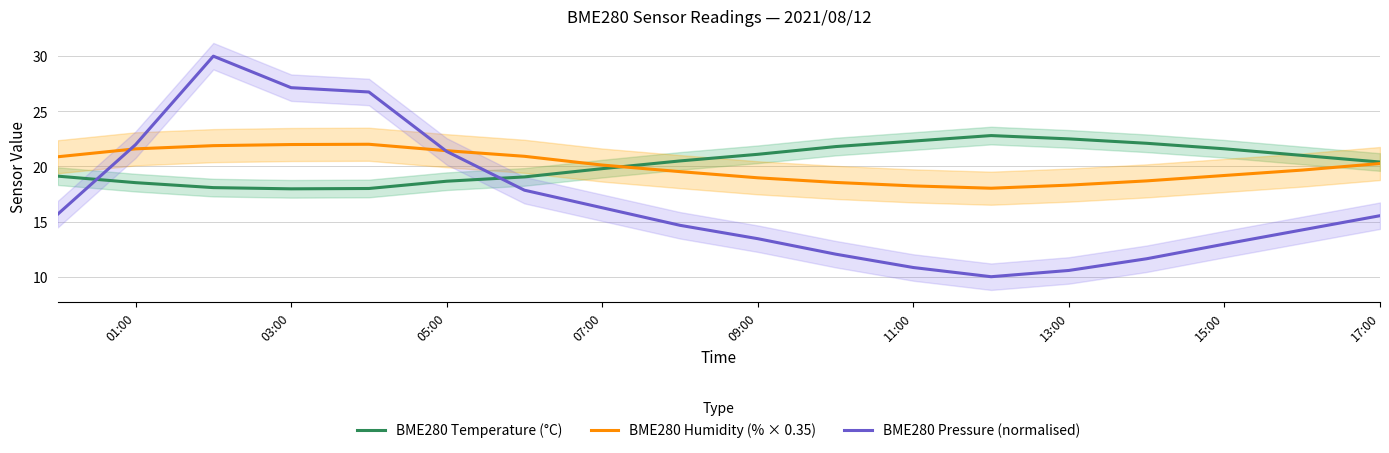

The value of BME280 Temperature (°C) at 07:00 is 25.9. True or false?

False